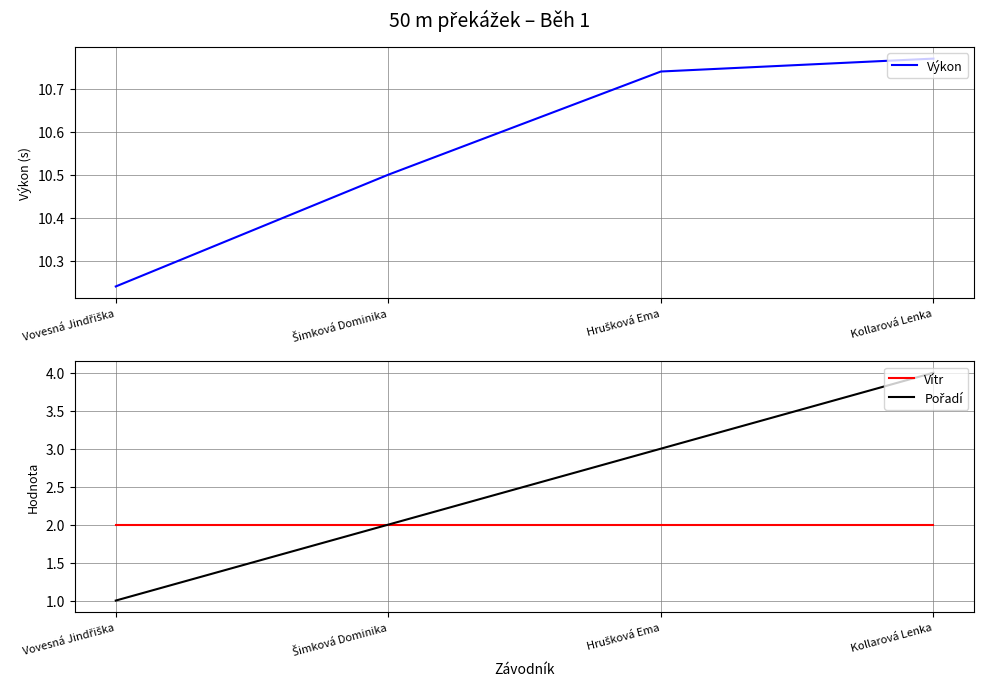

Between Vovesná Jindřiška and Kollarová Lenka, which series saw the biggest shift?

Pořadí